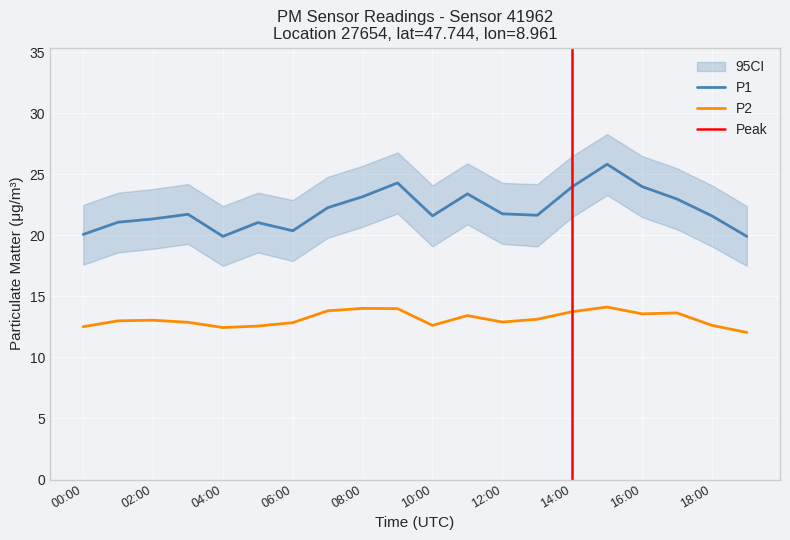

True or false: P2 and P1 cross at least once.

False